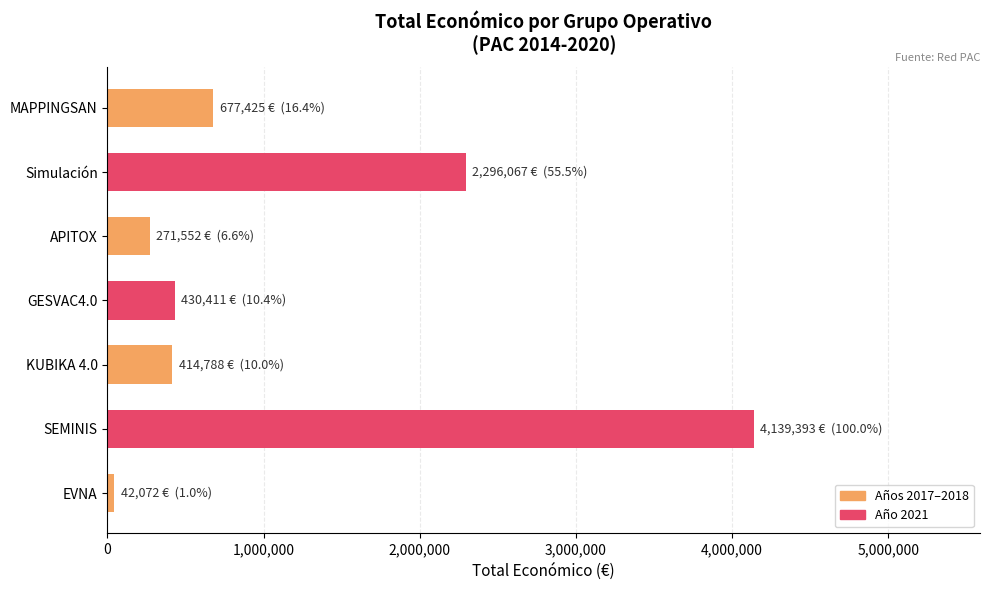

Is it true that the value at MAPPINGSAN is 677425?

True